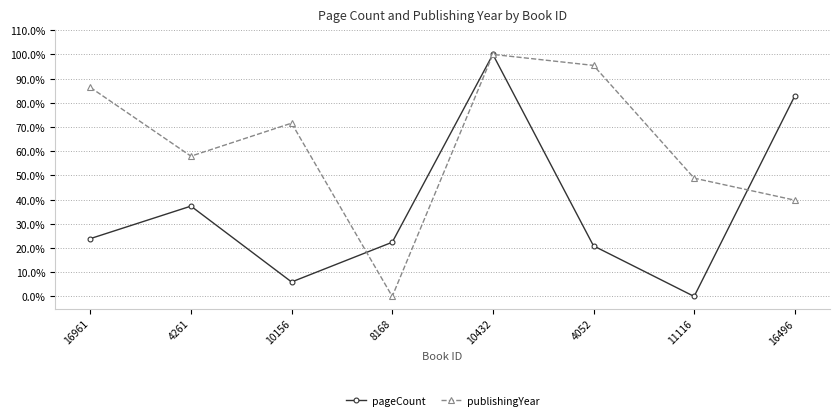

Is the value of publishingYear at 16496 greater than the value of pageCount at 4261?

Yes